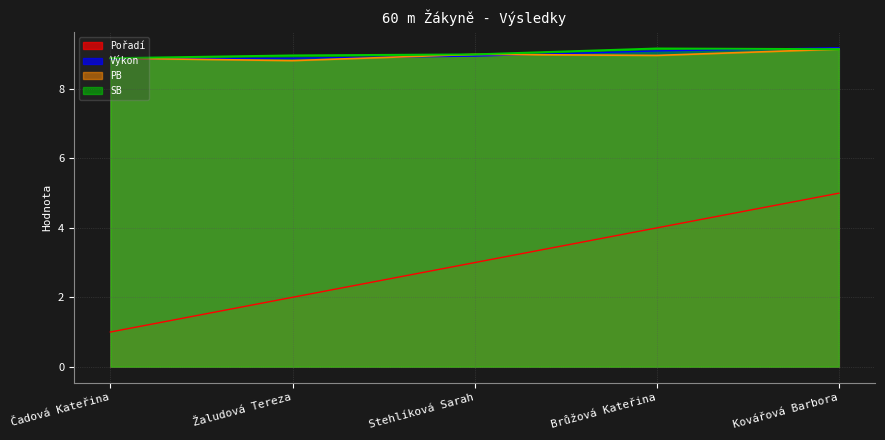

At which category does the chart reach its minimum across all series?

Čadová Kateřina